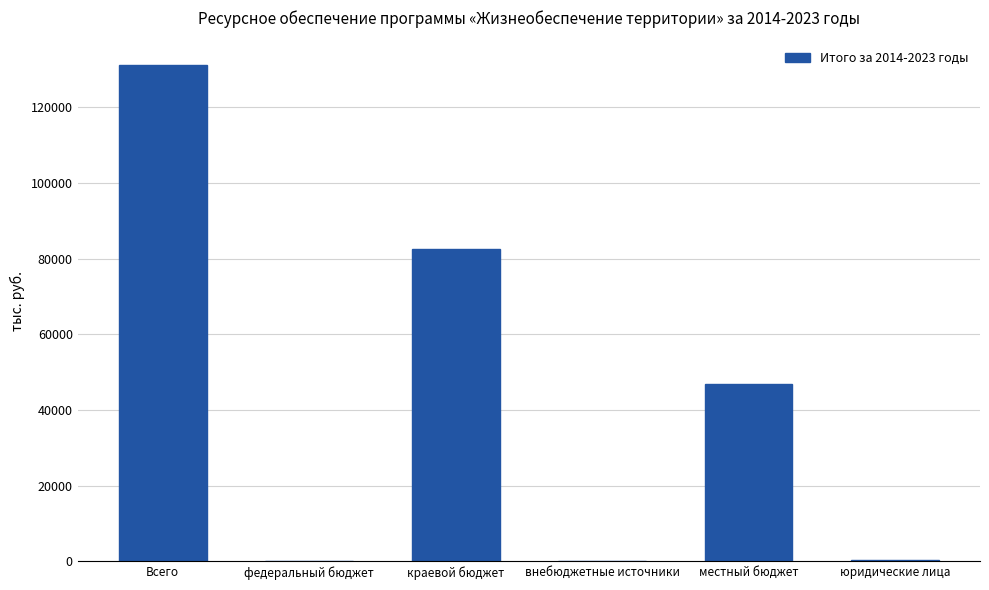

How many series are shown in this chart?

1